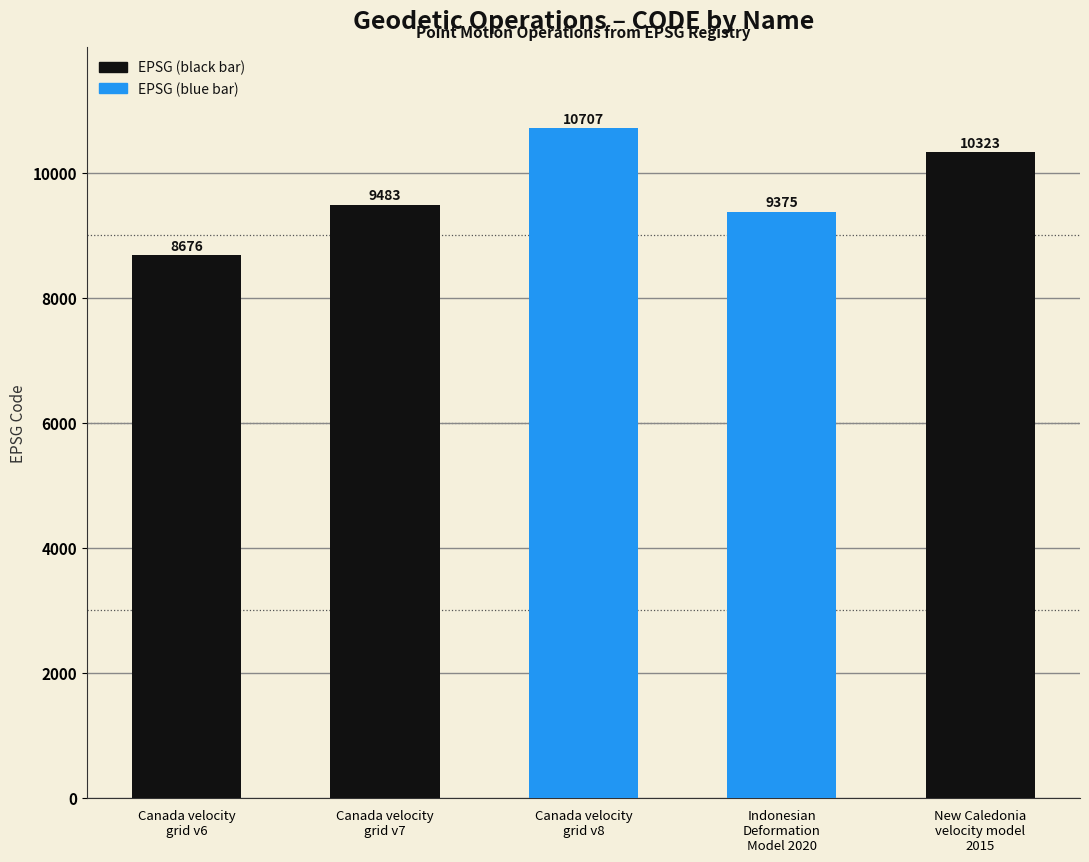

Reading left to right, what are all the values shown in this chart?

Canada velocity
grid v6=8676	Canada velocity
grid v7=9483	Canada velocity
grid v8=10707	Indonesian
Deformation
Model 2020=9375	New Caledonia
velocity model
2015=10323